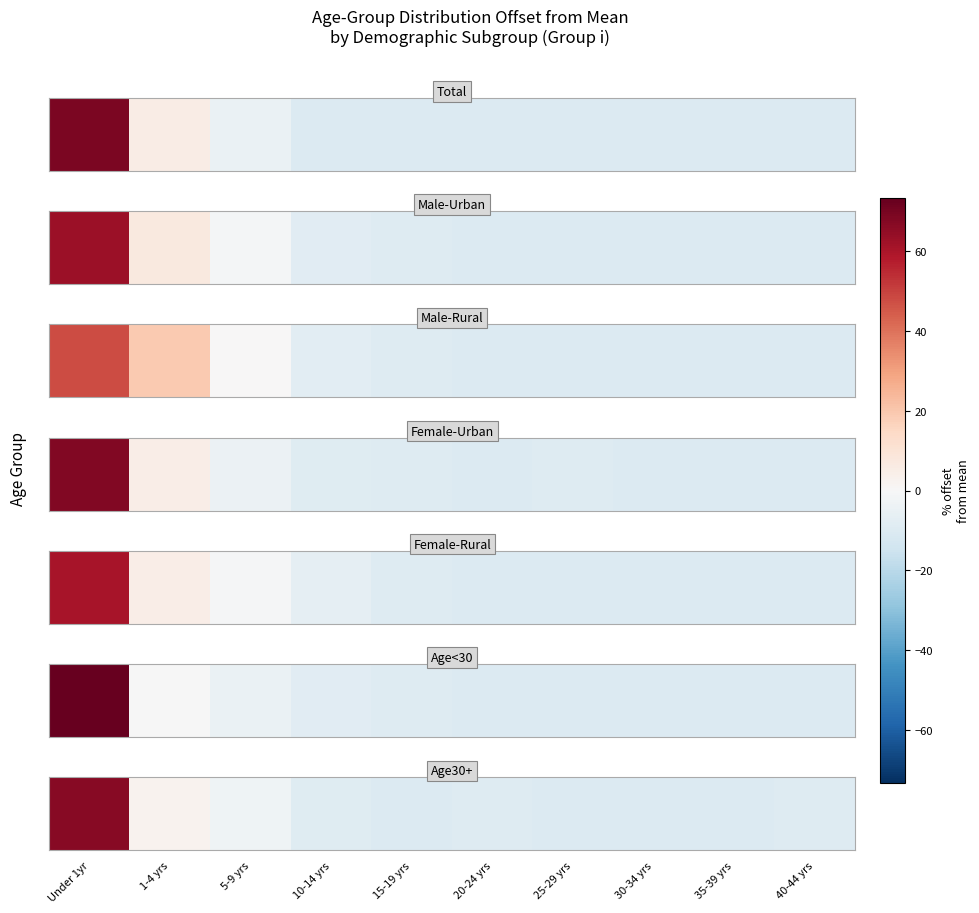

How many values are below zero?

8